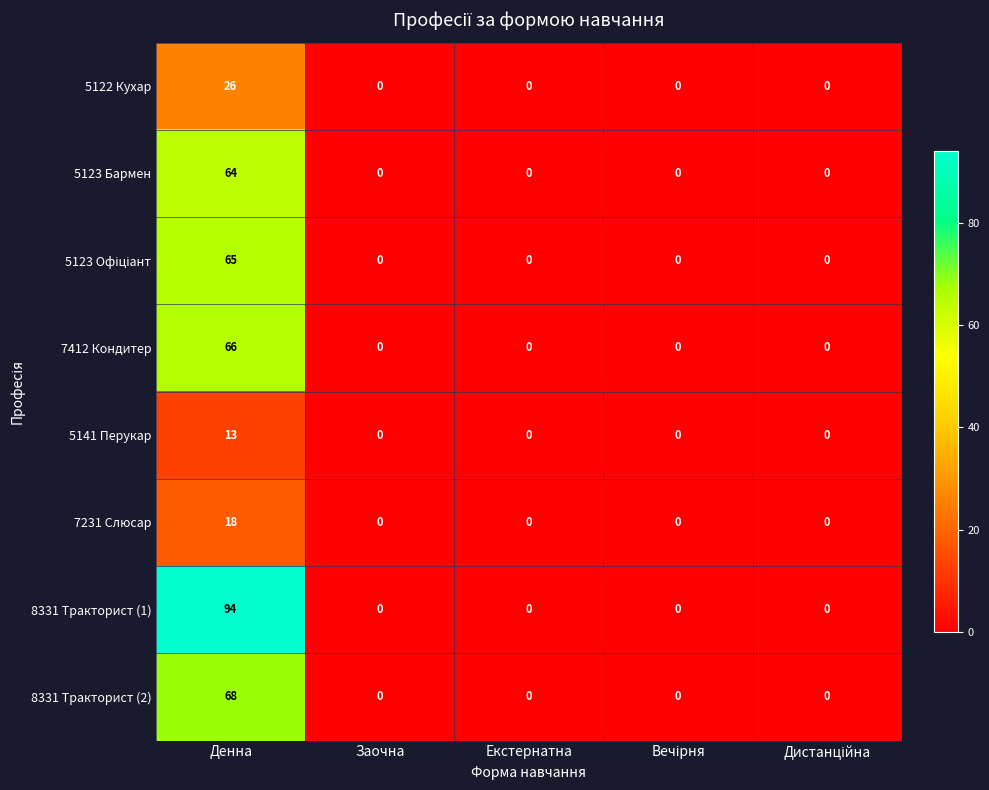

Is the value of 5123 Бармен at Денна greater than the value of 7231 Слюсар at Екстернатна?

Yes